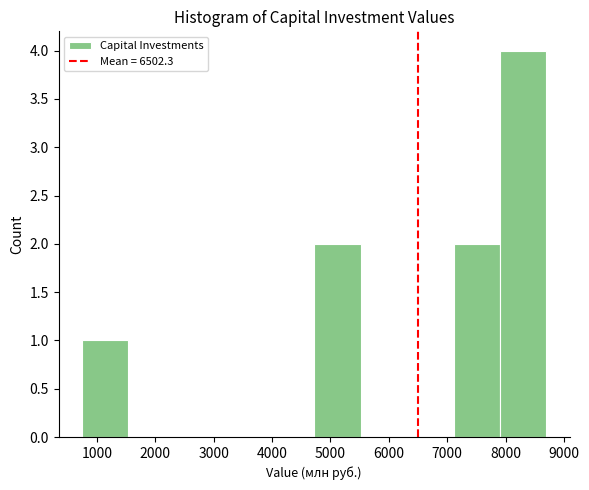

Reading left to right, list every bar in this chart as the range it spans on the x-axis followed by its height. Neither the bar edges nor the heights are printed on the chart, so give them approximately, as read against the axes.

700 to 1500: 1
1500 to 2300: 0
2300 to 3100: 0
3100 to 3900: 0
3900 to 4700: 0
4700 to 5500: 2
5500 to 6300: 0
6300 to 7100: 0
7100 to 7900: 2
7900 to 8700: 4